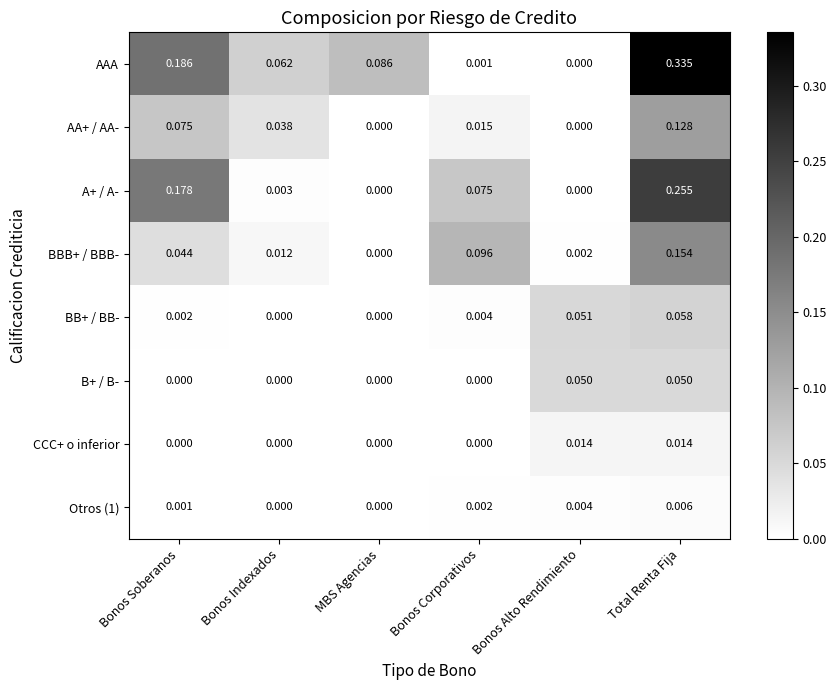

Count the number of categories in the chart.

6